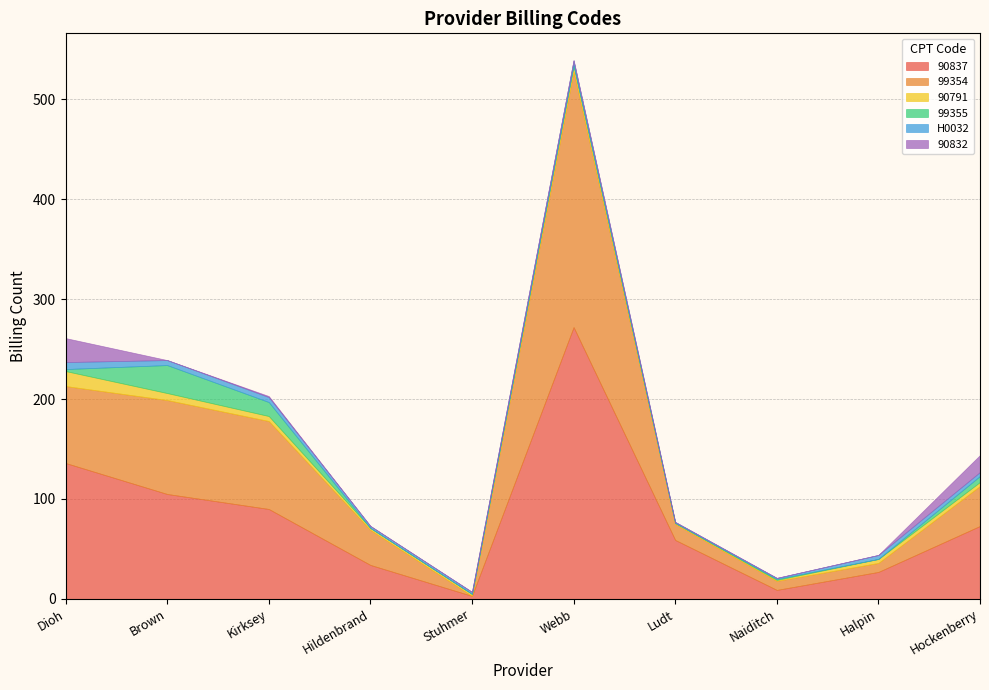

How many lines are shown in the chart?

6